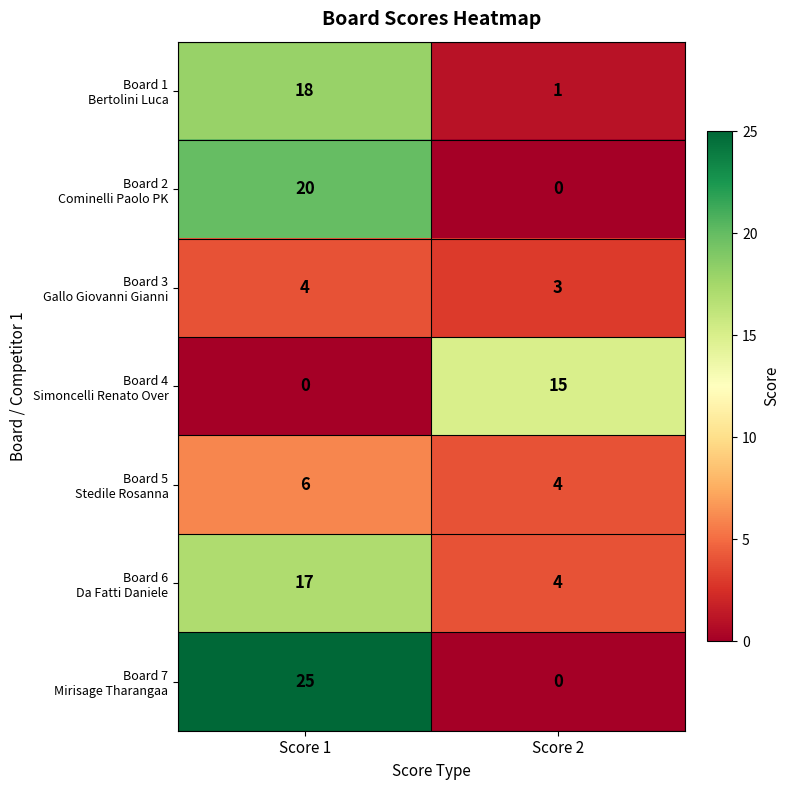

What is the spread (max minus min) of values at Score 1?

25